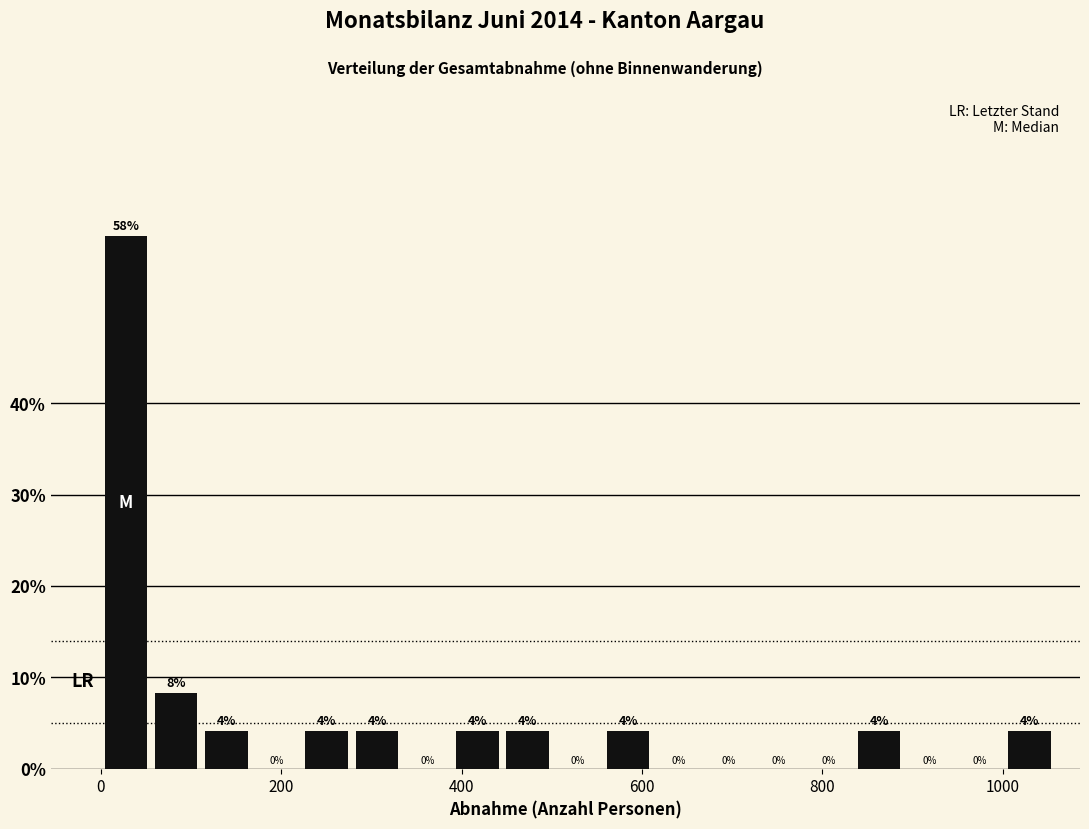

Around what value on the x-axis is the tallest bar? Give the approximate position of its centre, as read against the axis.

20